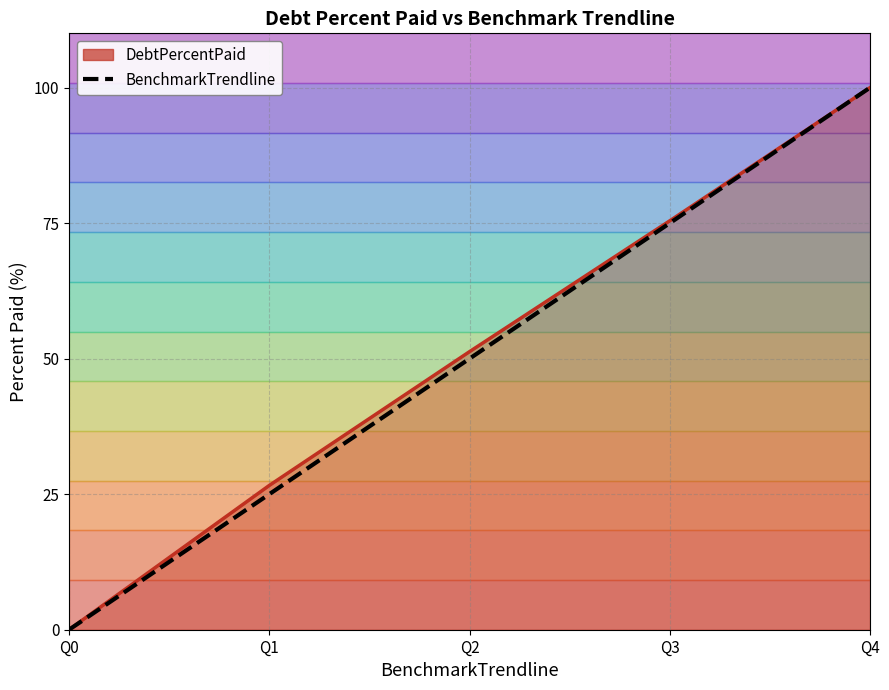

Which category has the lowest value across all series?

Q0